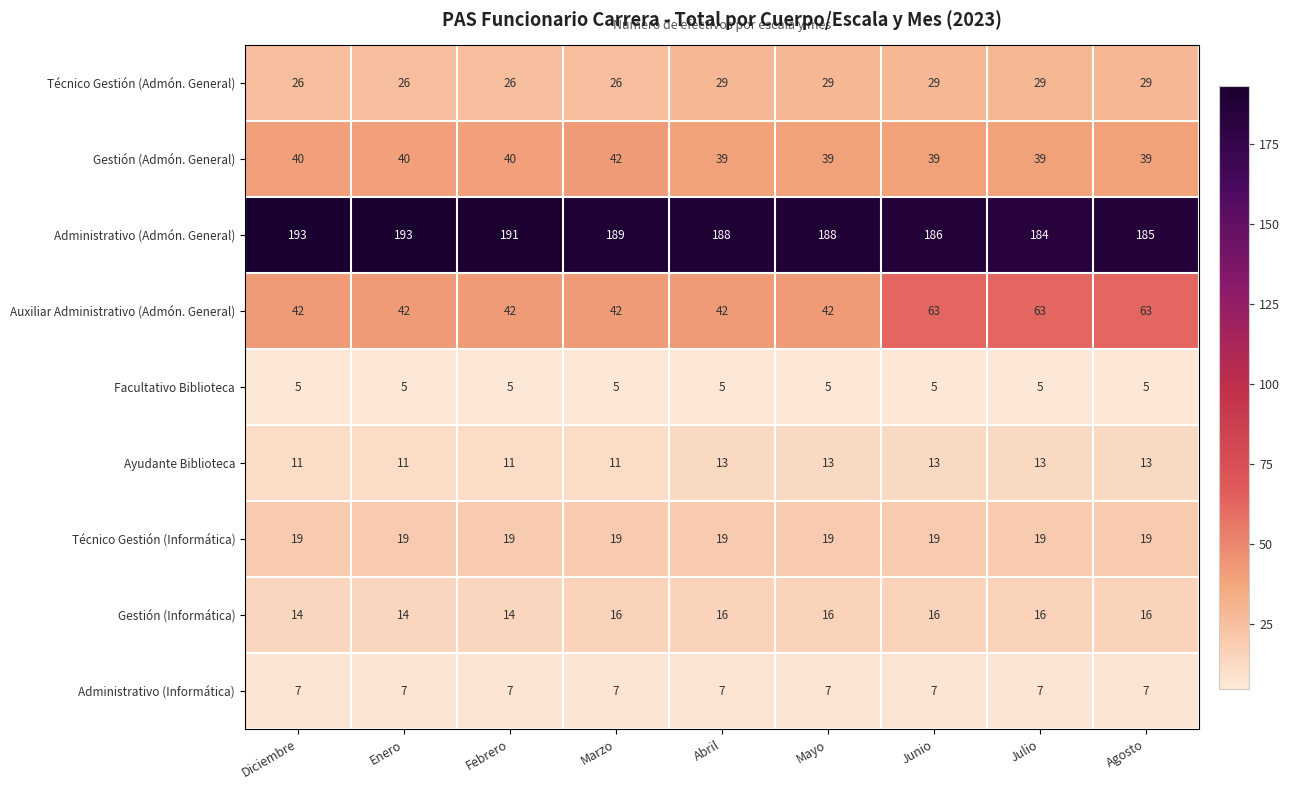

Which series has the largest range (max minus min)?

Auxiliar Administrativo (Admón. General)